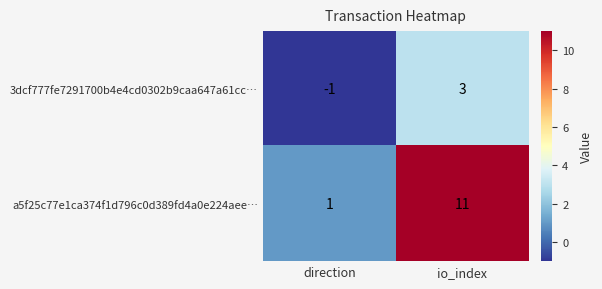

The value of 3dcf777fe7291700b4e4cd0302b9caa647a61cc… at io_index is 3. True or false?

True